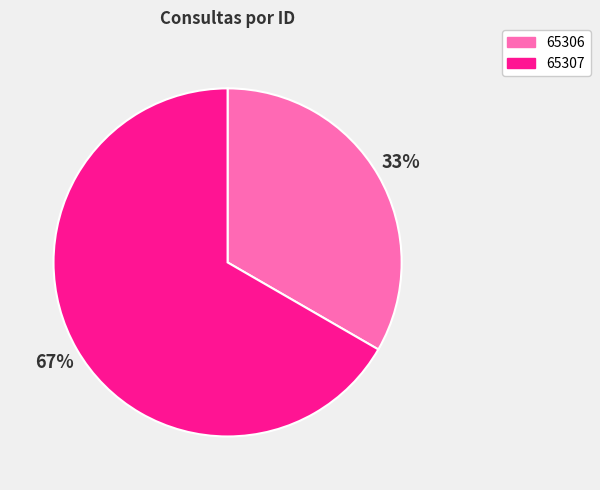

Which has a higher value, 65307 or 65306?

65307